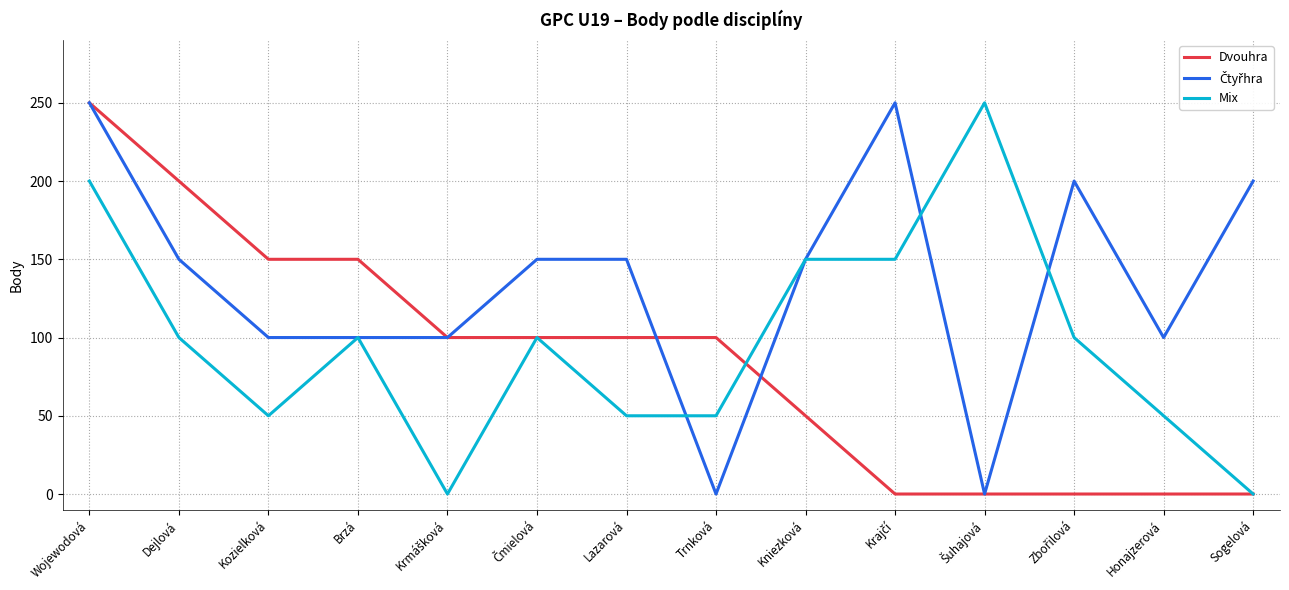

What is the difference between the highest and lowest values at Kniezková?

100